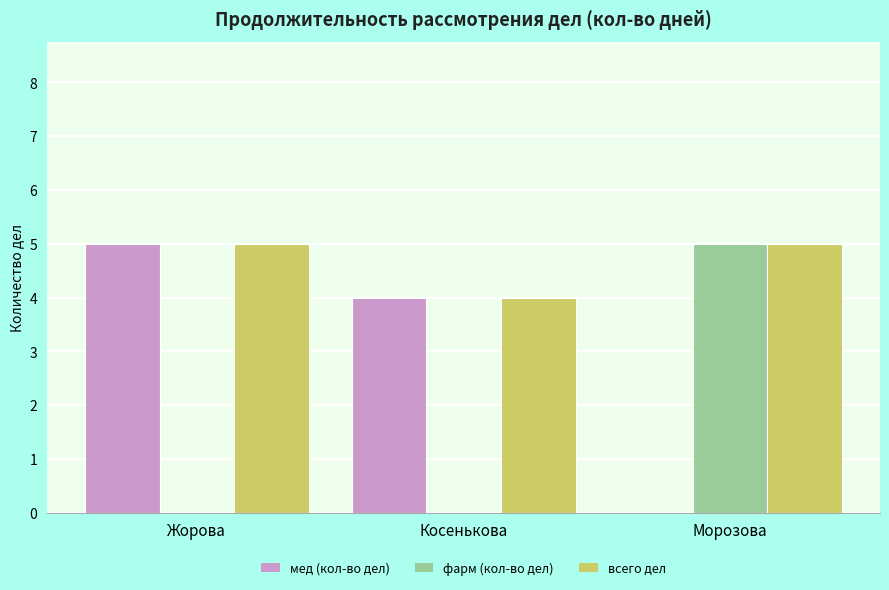

True or false: фарм (кол-во дел) has a value of 5 at Морозова.

True